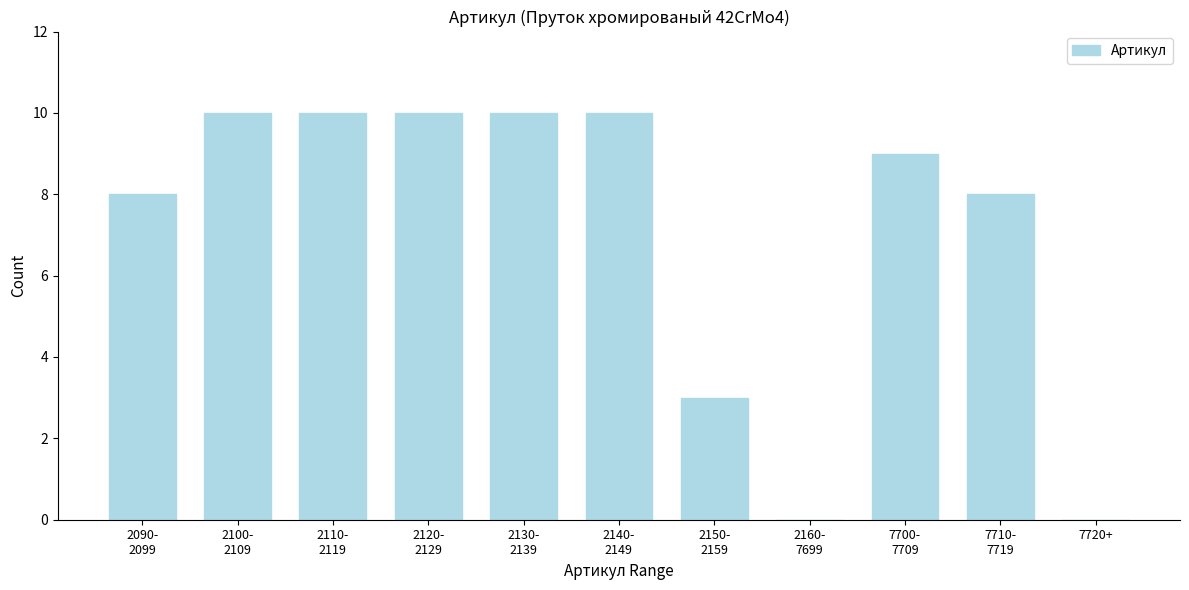

True or false: the data shows -5 at 7720+.

False